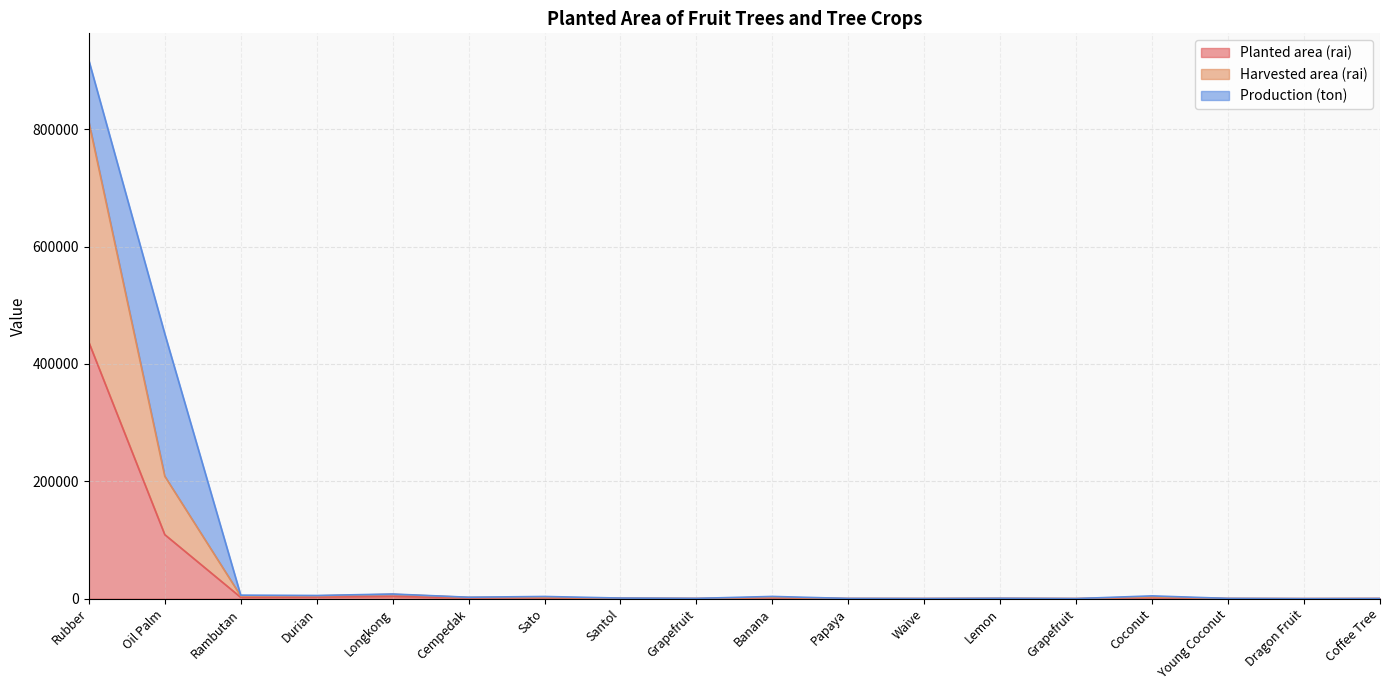

What is the label of the 6th point from the right?

Lemon